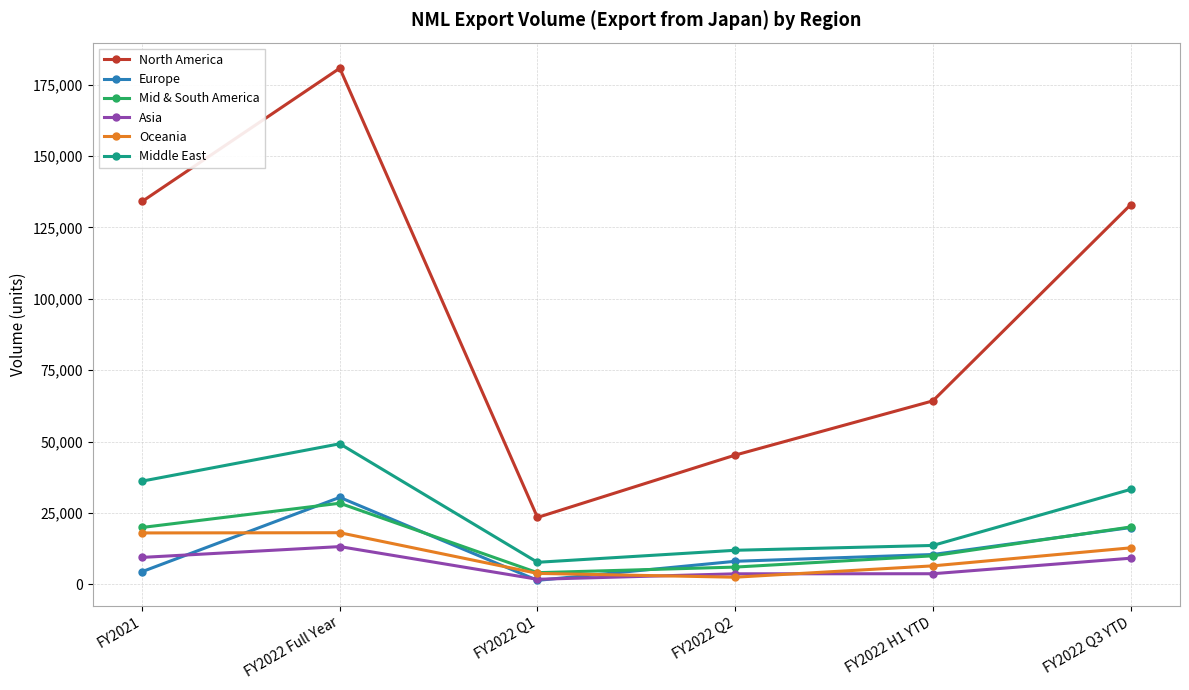

Read the Europe value at FY2022 Full Year.

30451